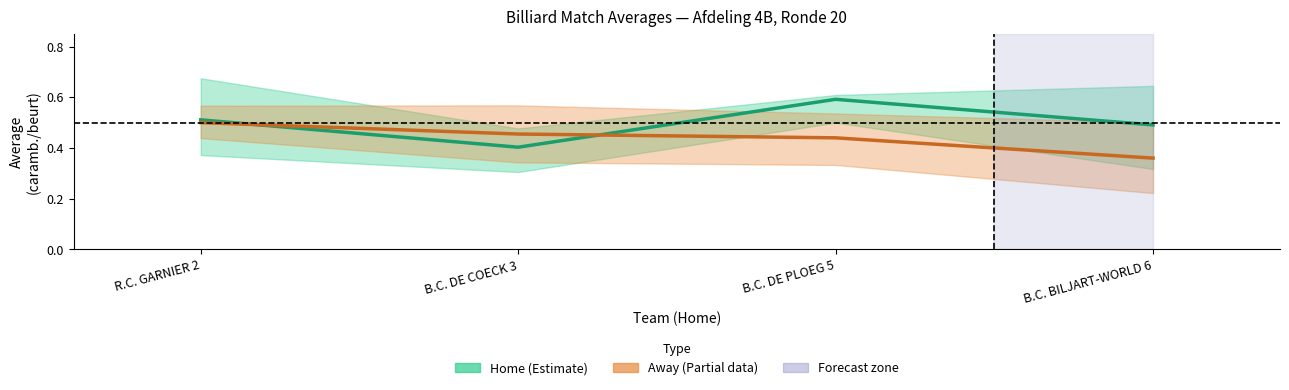

Reading left to right, what are all the values shown in this chart?

Home Avg: 0.5	0.4	0.6	0.5
Away Avg: 0.5	0.5	0.4	0.4